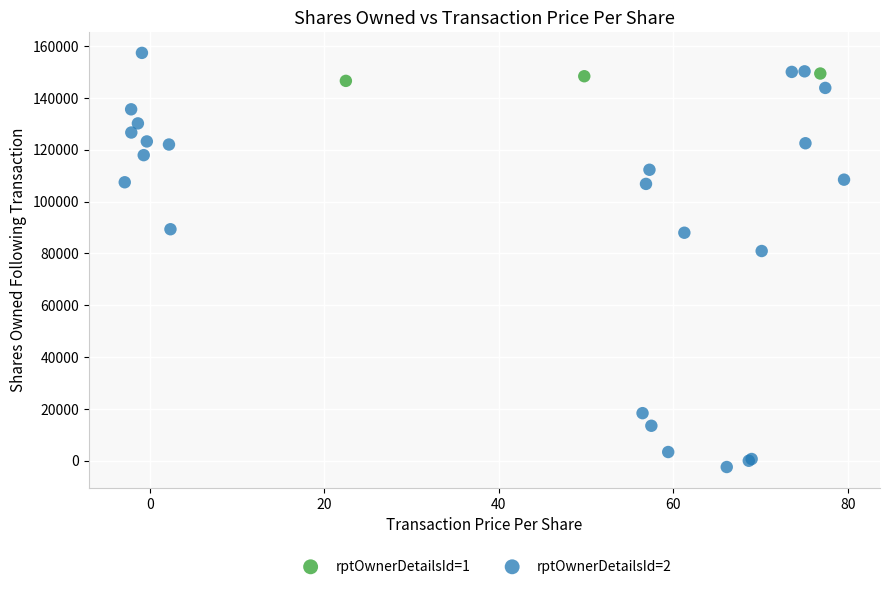

Which series contains the highest Y value?

rptOwnerDetailsId=2